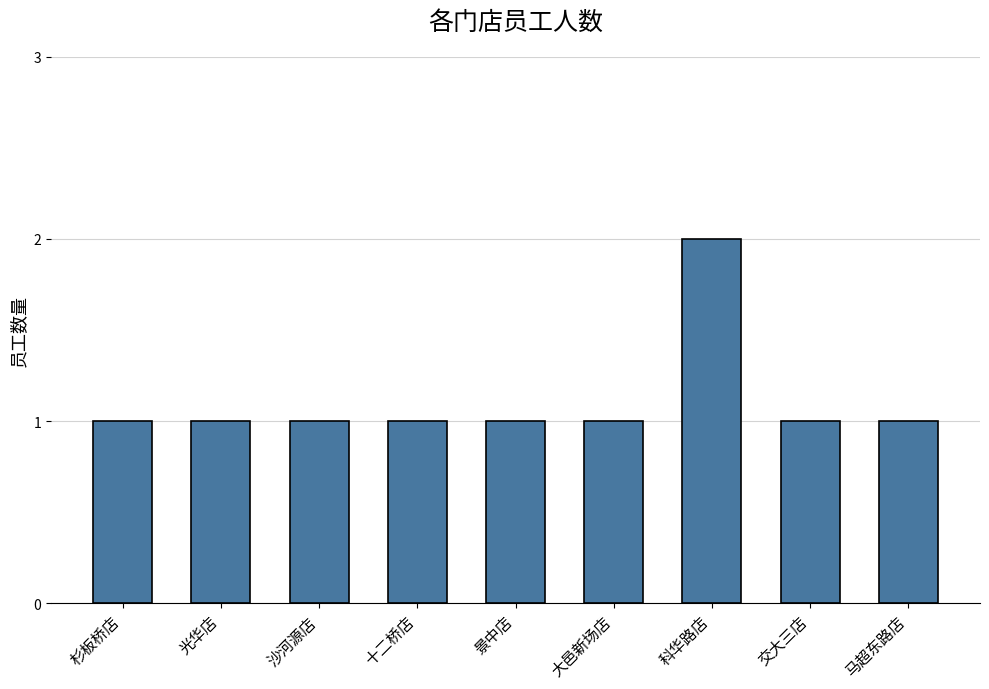

At which category does the chart reach its peak across all series?

科华路店